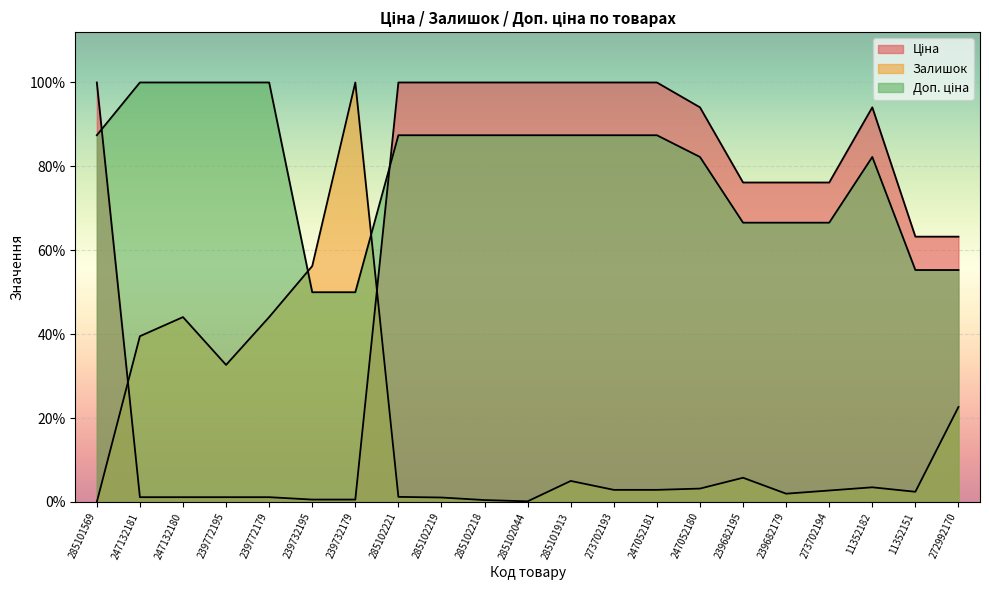

What are all the series names shown in the legend?

Ціна, Залишок, Доп. ціна